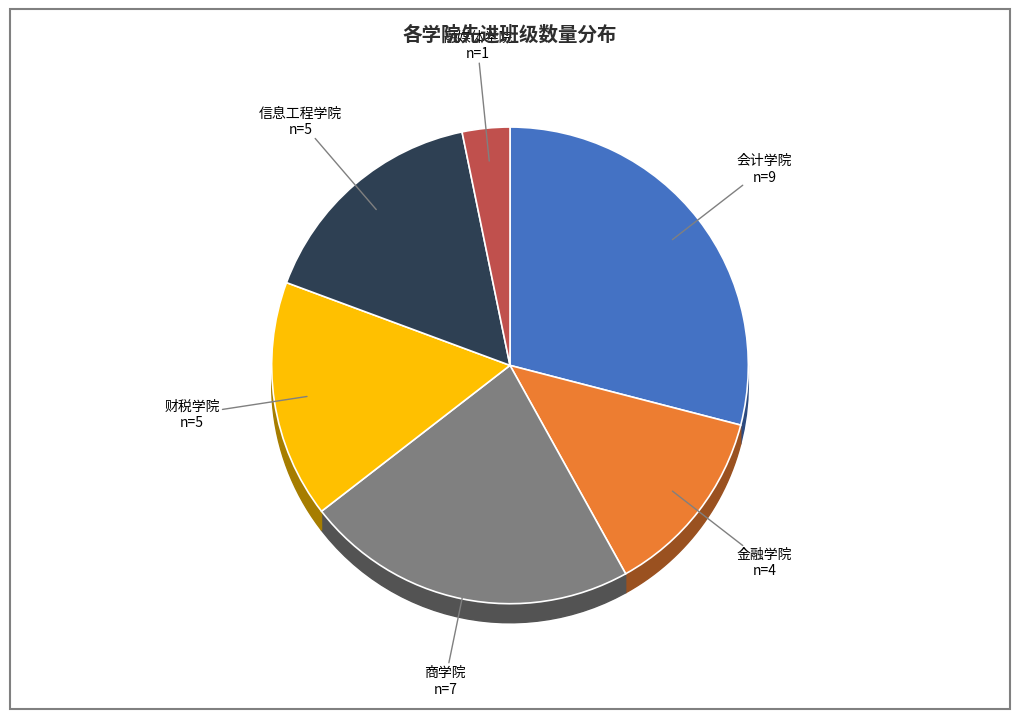

Does 商学院 represent more than half of the total?

No